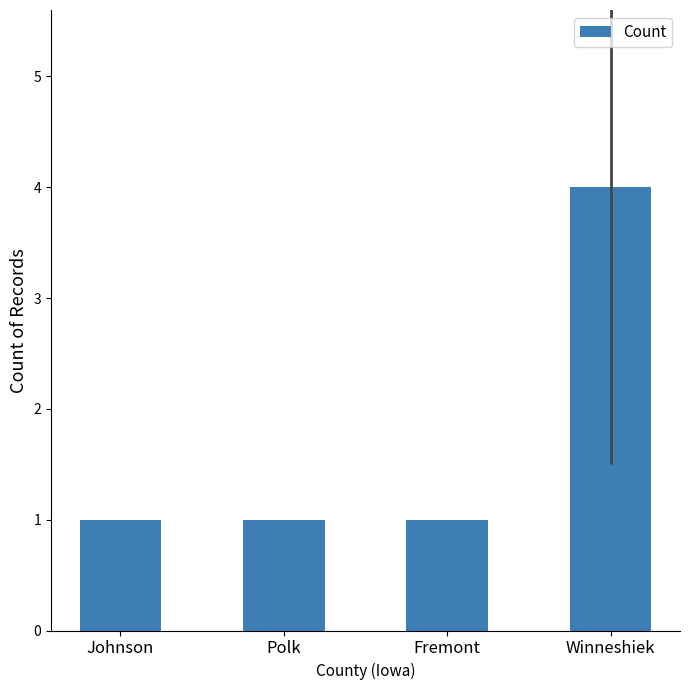

What is the sum of all values?

7